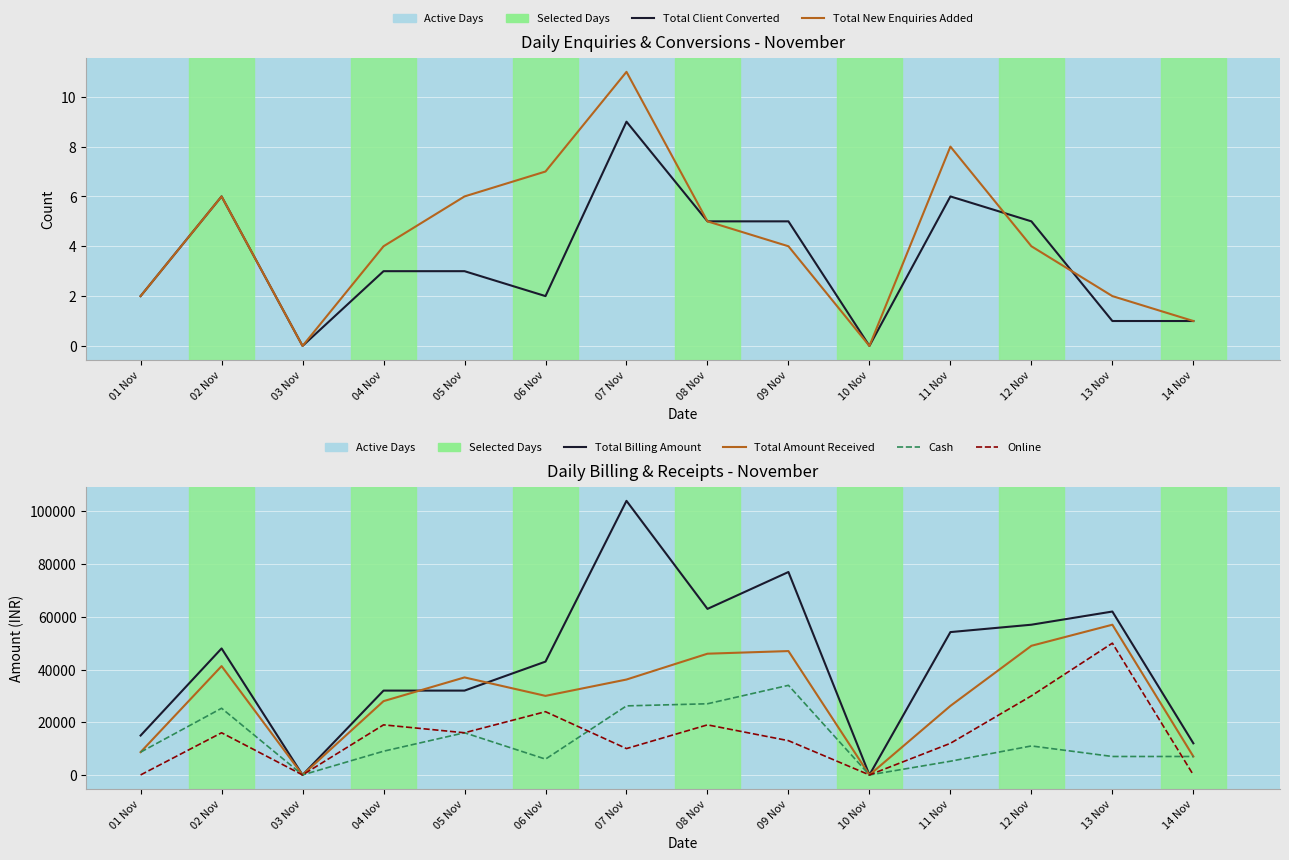

Where is the first local minimum for Total Client Converted?

03 Nov